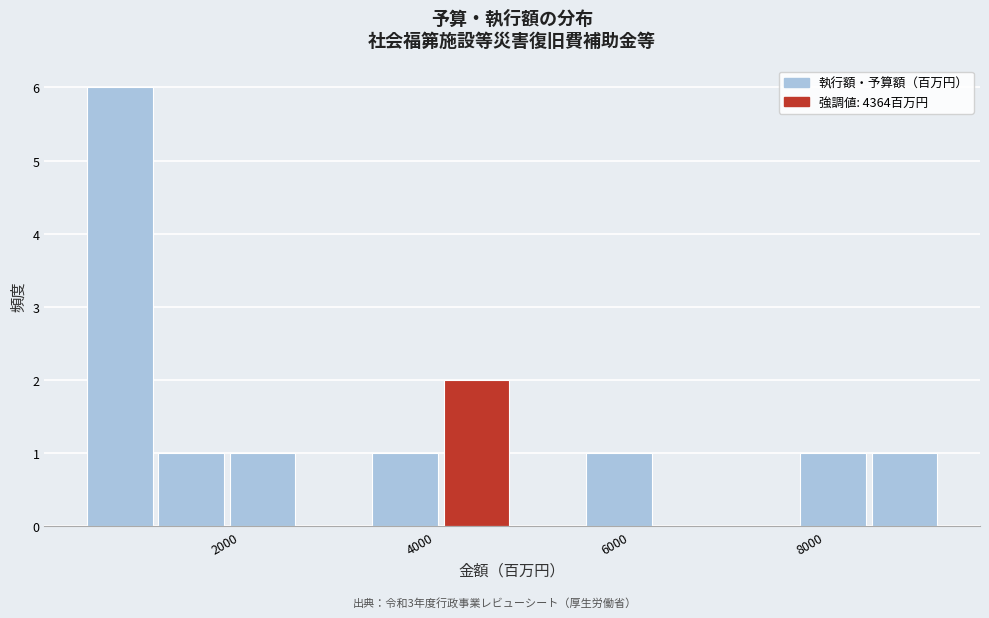

Read against the x-axis, roughly where is the centre of the tallest bar?

1000